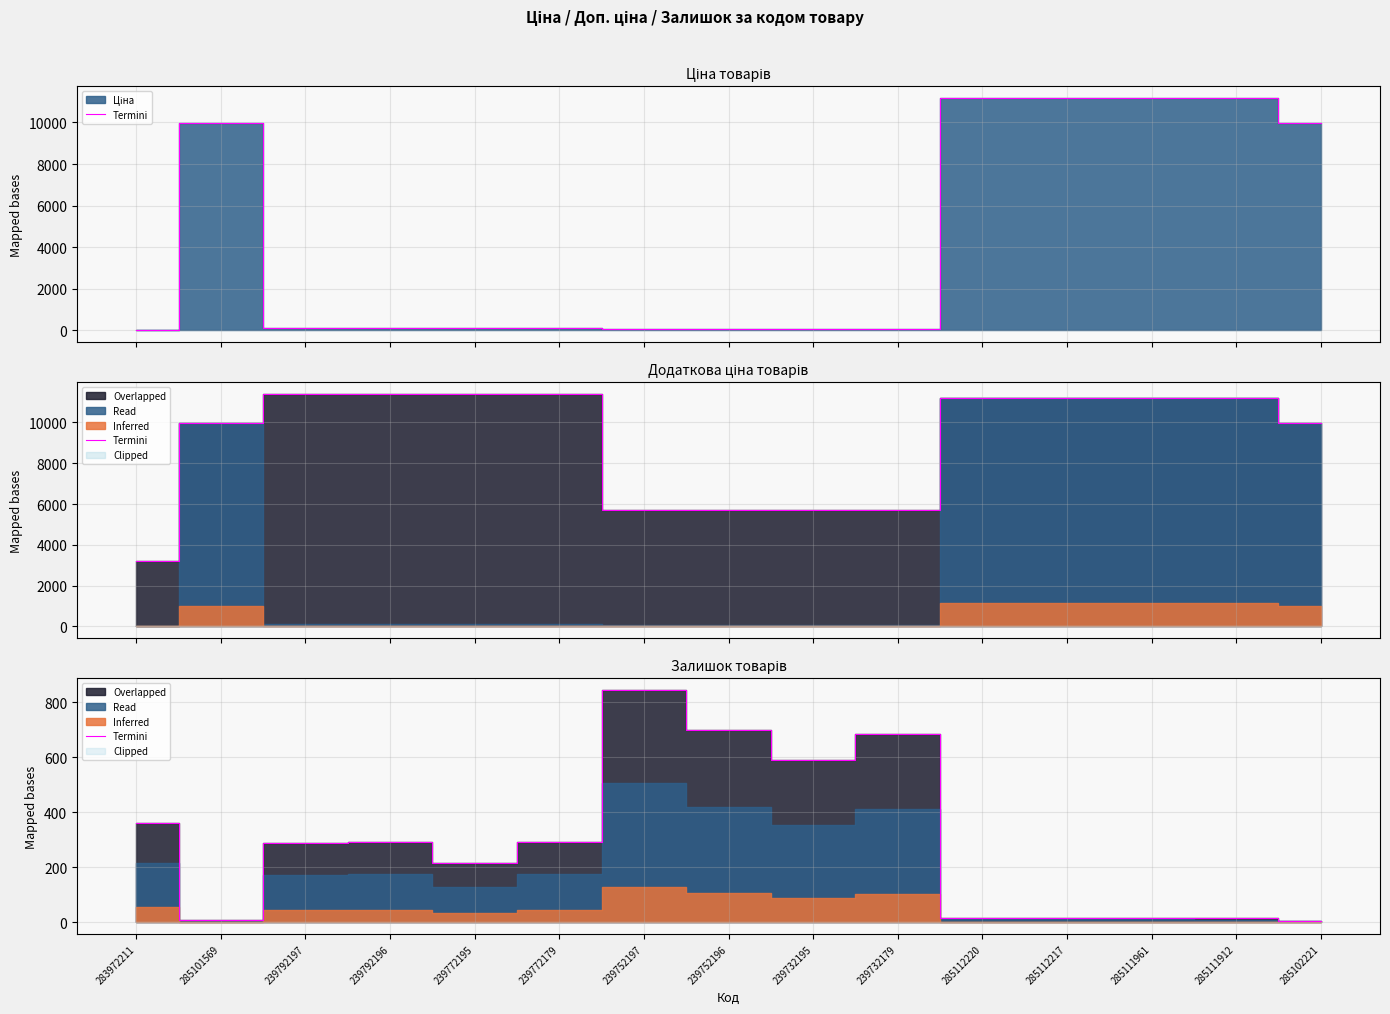

True or false: the data has more than 1 interior local peaks.

True